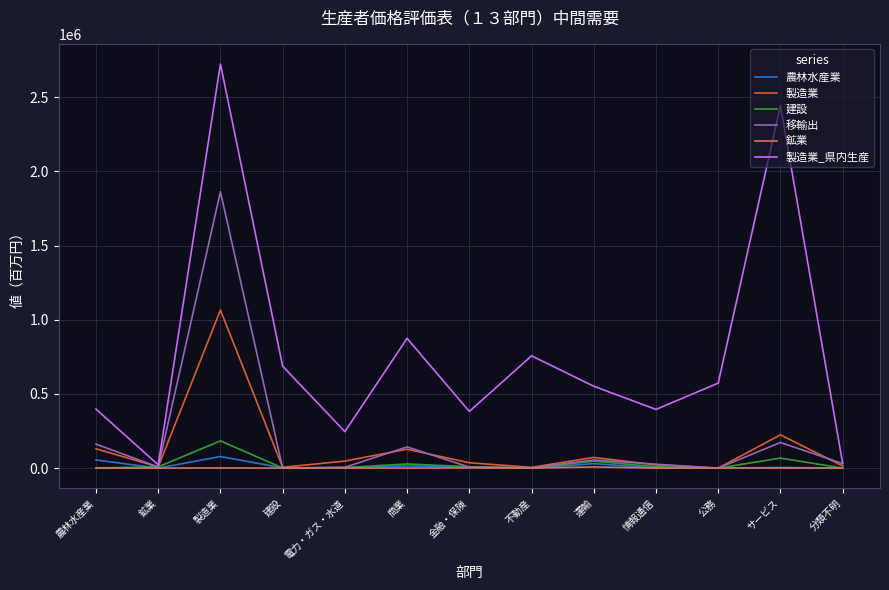

Which series has the largest total across all categories?

製造業_県内生産